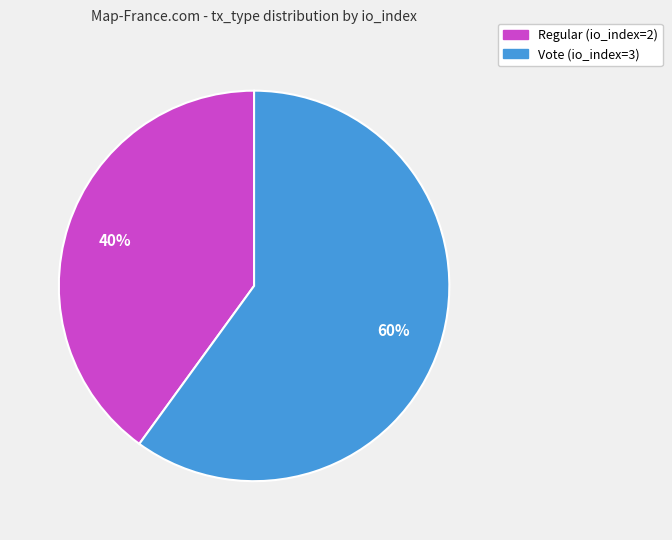

What is the largest slice in the pie chart?

Vote (io_index=3)